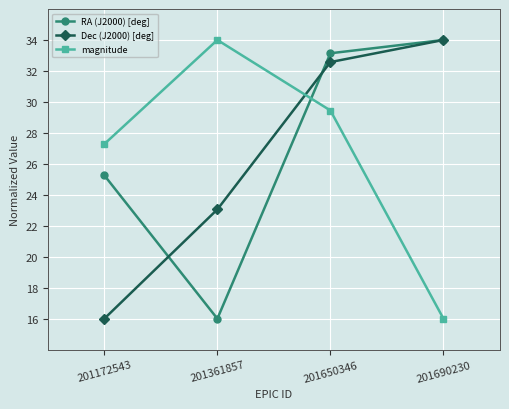

How many data points does each series have?

4